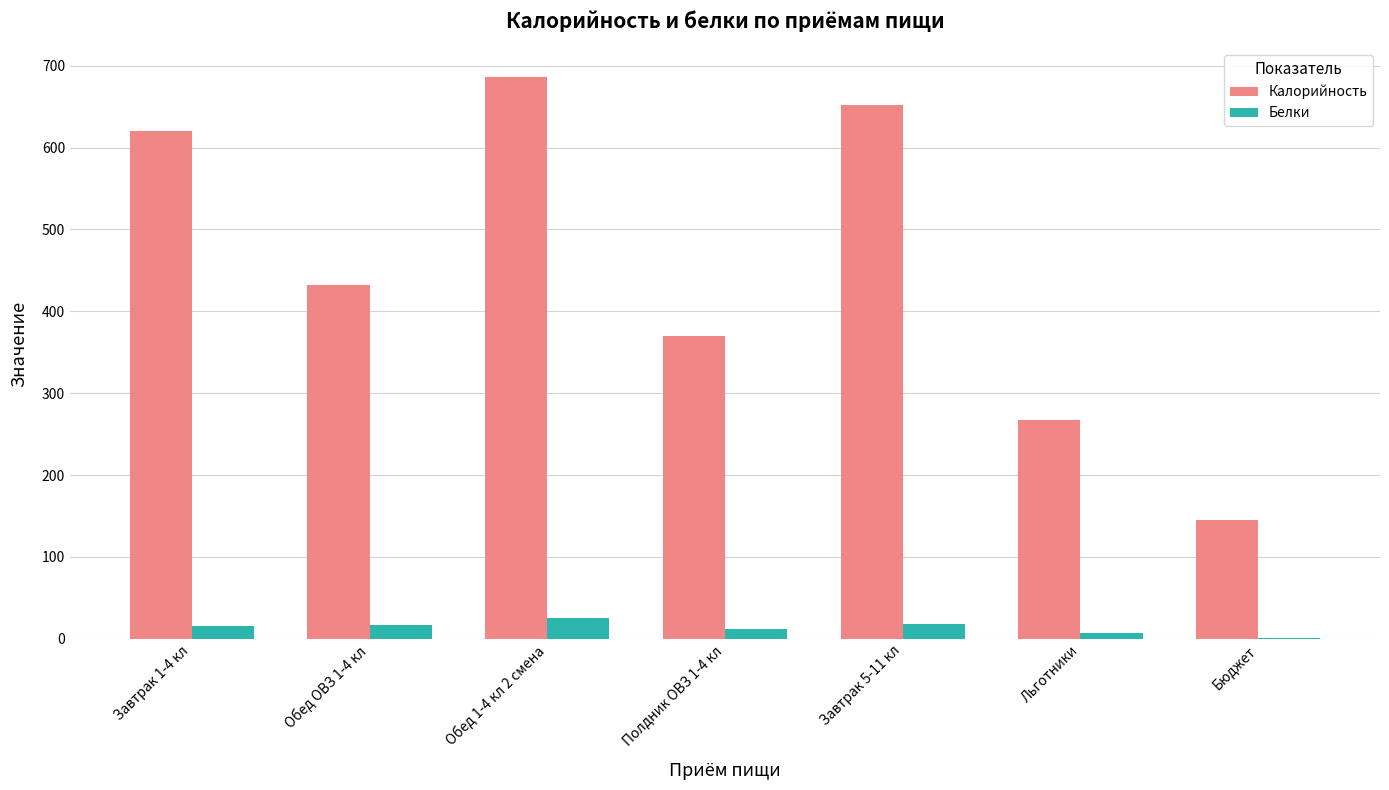

The value of Калорийность at Полдник ОВЗ 1-4 кл is 369.3. True or false?

True